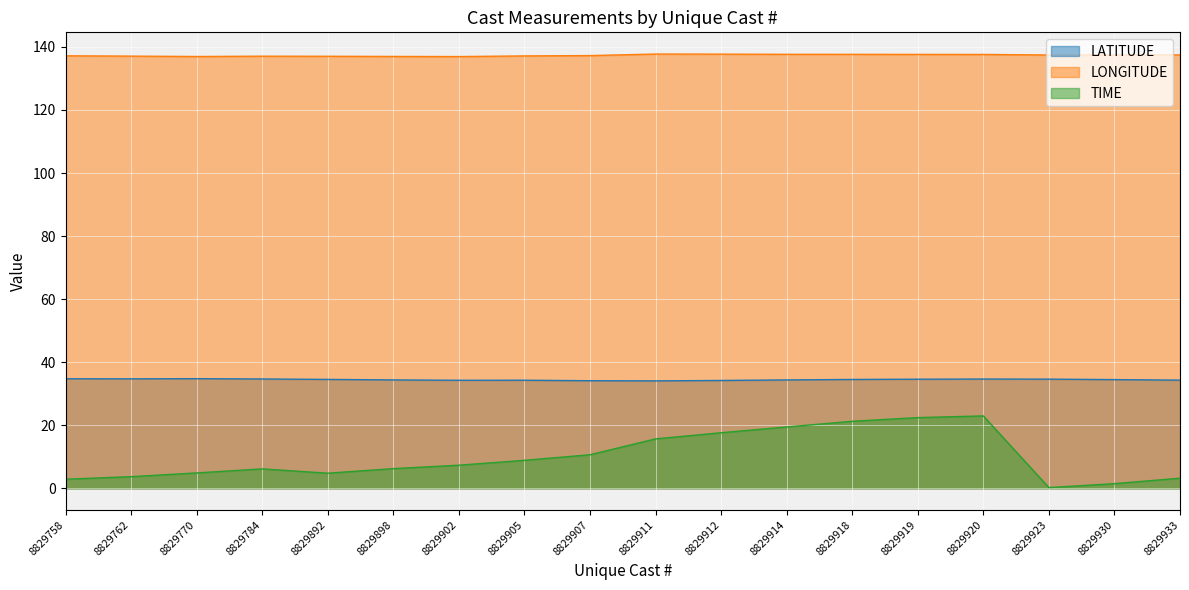

Is it true that LONGITUDE equals 137.6 at 8829920?

True